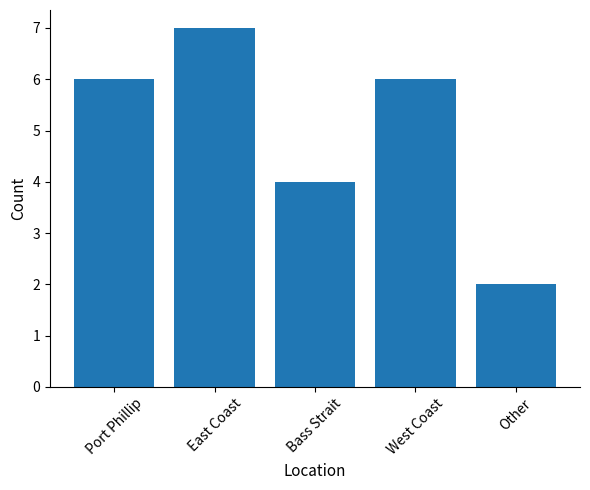

The value at Port Phillip is 11. True or false?

False